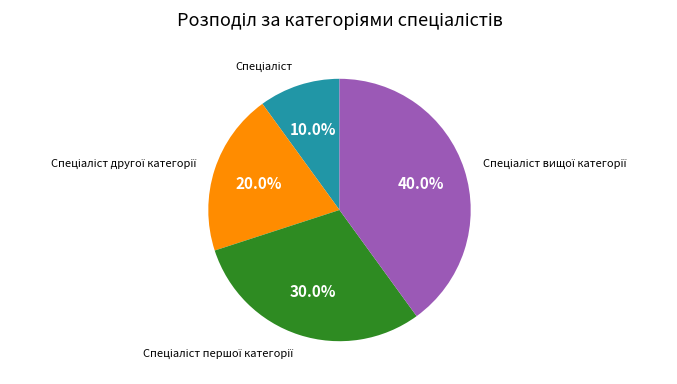

To the nearest percent, what is the difference between the largest and smallest slice percentages?

30%